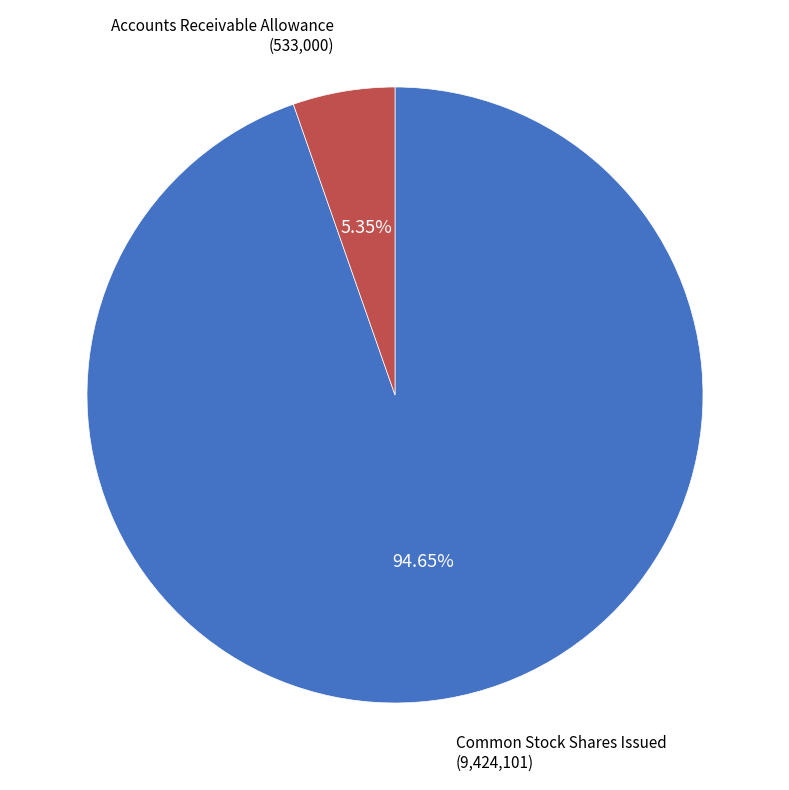

Which has a higher value, Common Stock Shares Issued or Accounts Receivable Allowance?

Common Stock Shares Issued